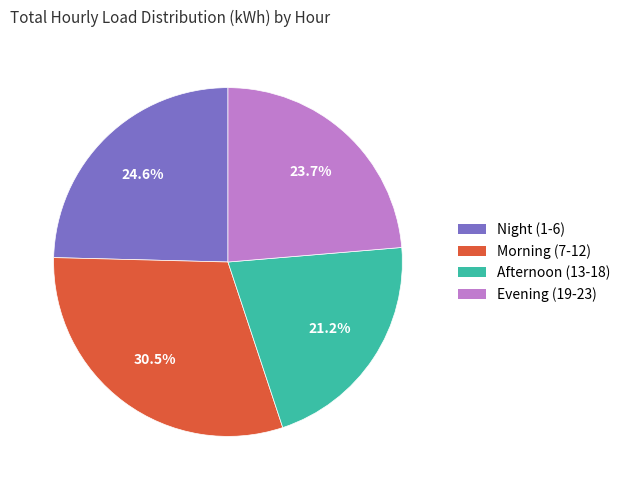

Is there any slice that represents more than half of the pie?

No